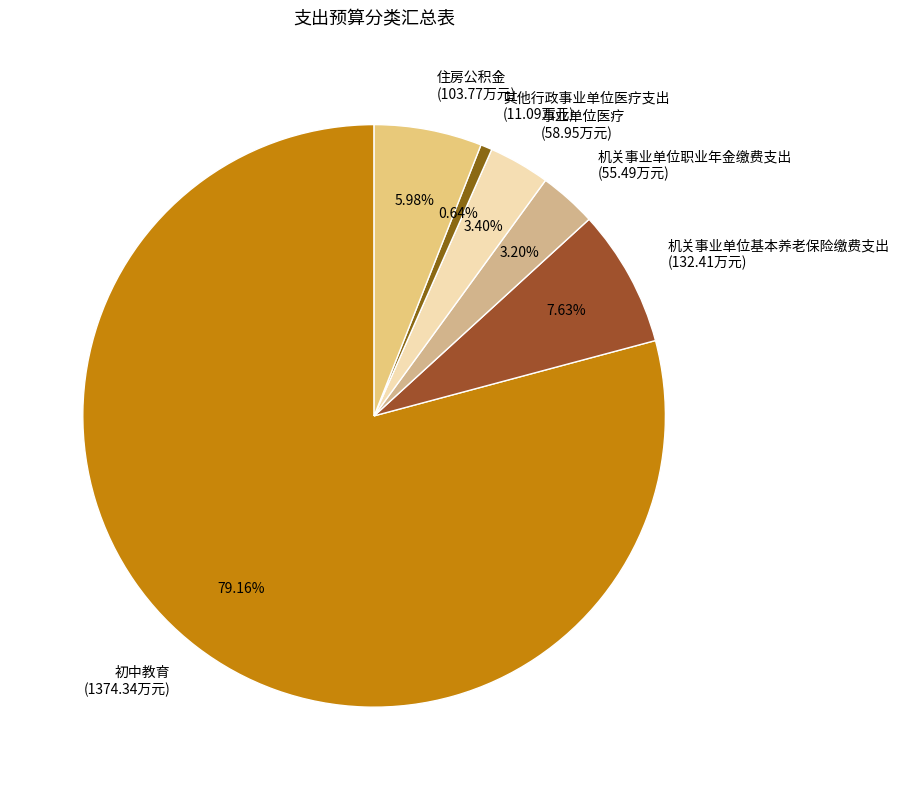

What percentage is the 事业单位医疗 slice, to the nearest percent?

3%